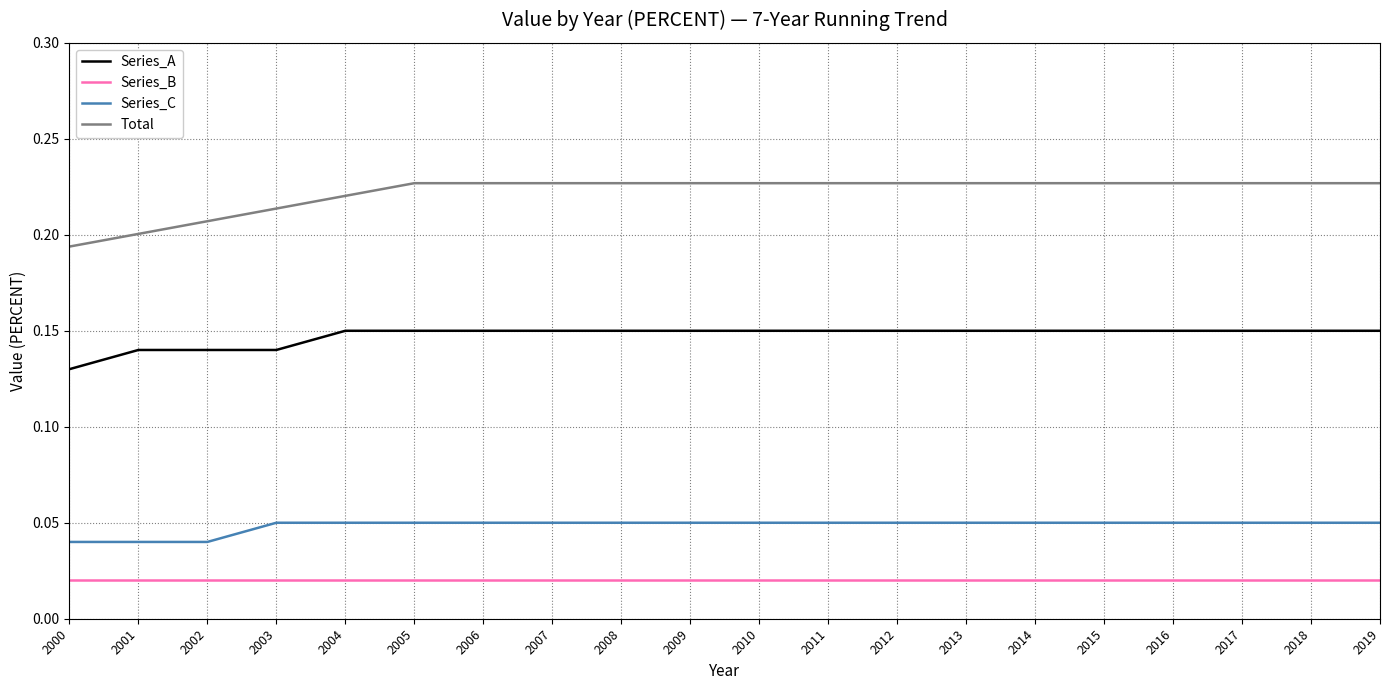

True or false: Series_C and Series_A cross at least once.

False